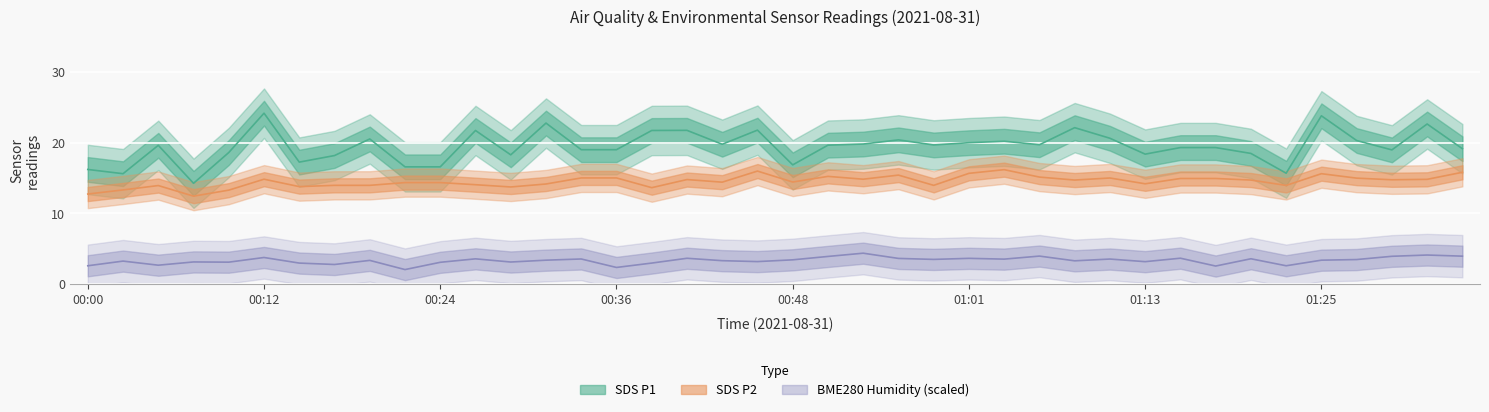

True or false: SDS P2 and SDS P1 intersect in this chart.

False